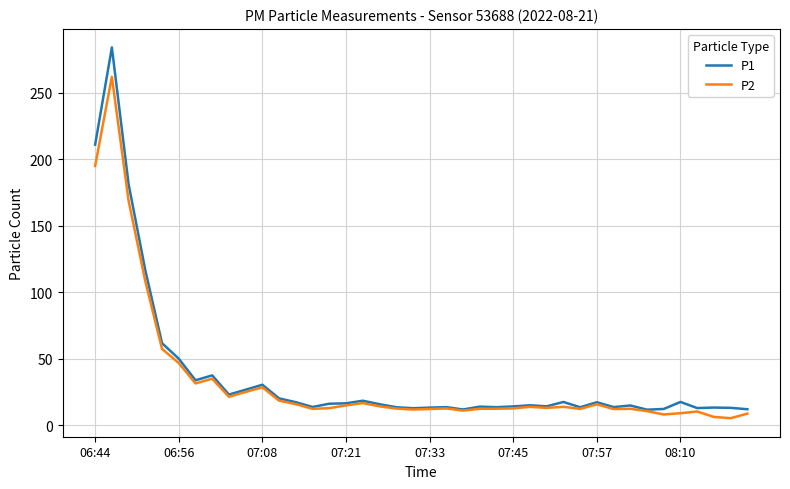

Rank the series by their maximum value, from lowest to highest.

P2, P1